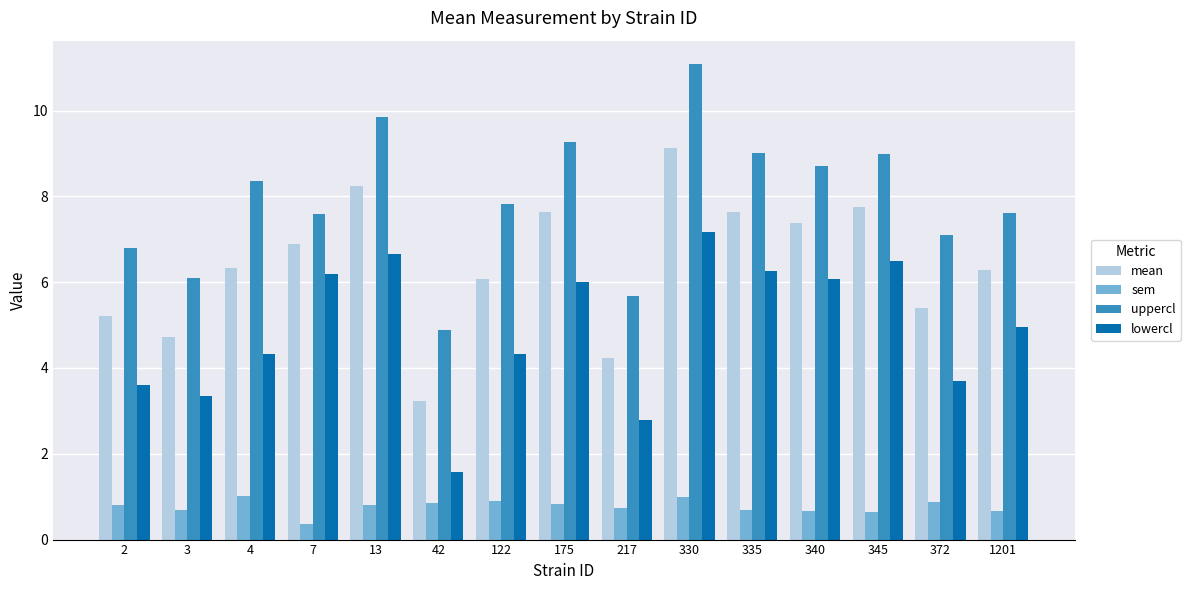

What is the value of the mean bar at the 4th from the left?

6.9